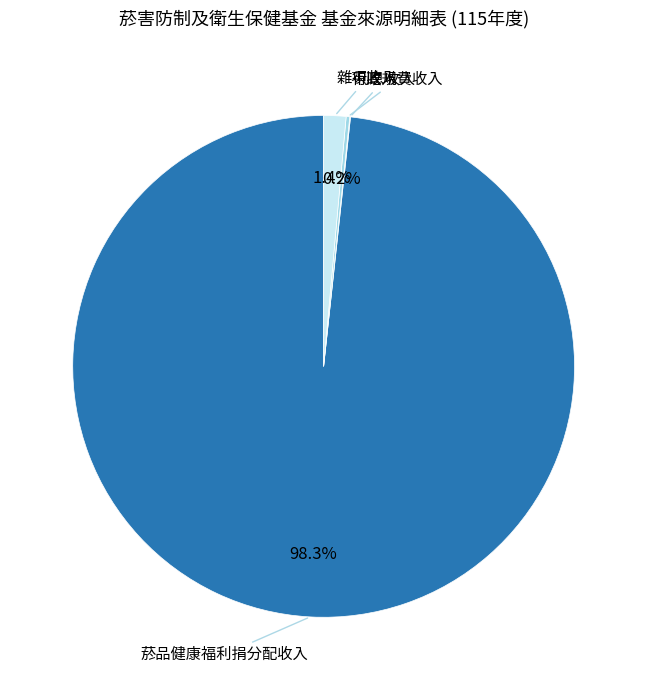

Does any single category account for the majority?

Yes